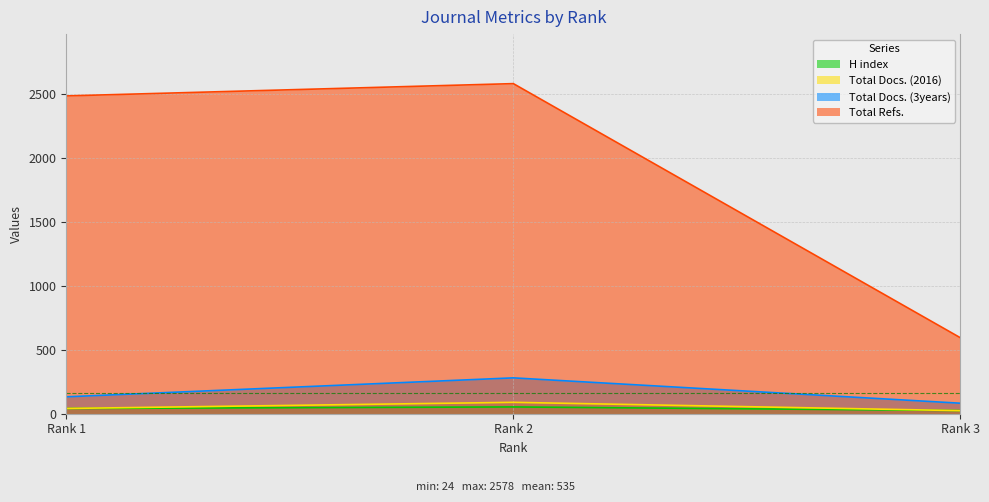

Reading right to left, list all the values displayed in this chart.

H index: Rank 3=25	Rank 2=53	Rank 1=41
Total Docs. (2016): Rank 3=24	Rank 2=89	Rank 1=41
Total Docs. (3years): Rank 3=82	Rank 2=280	Rank 1=132
Total Refs.: Rank 3=593	Rank 2=2578	Rank 1=2482